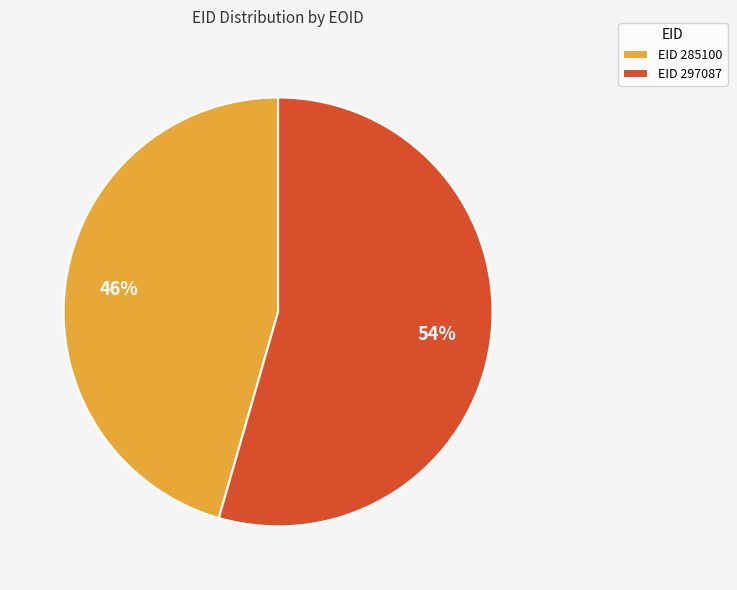

Between EID 285100 and EID 297087, which is larger?

EID 297087